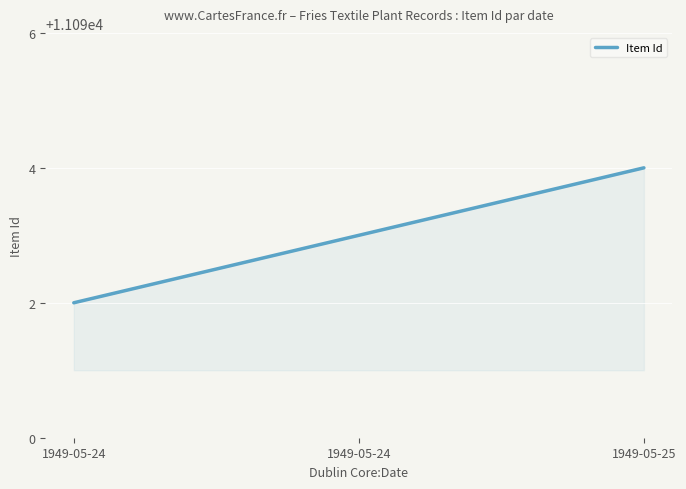

At which label does the data first exceed 11093?

1949-05-25